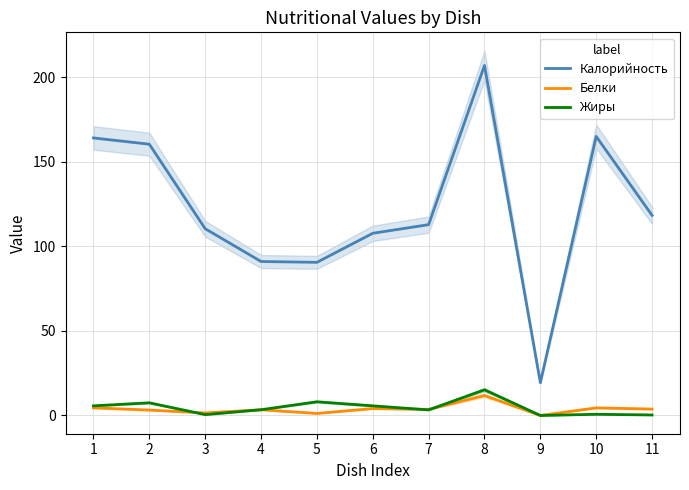

Is it true that Жиры equals 5.7 at 6?

True